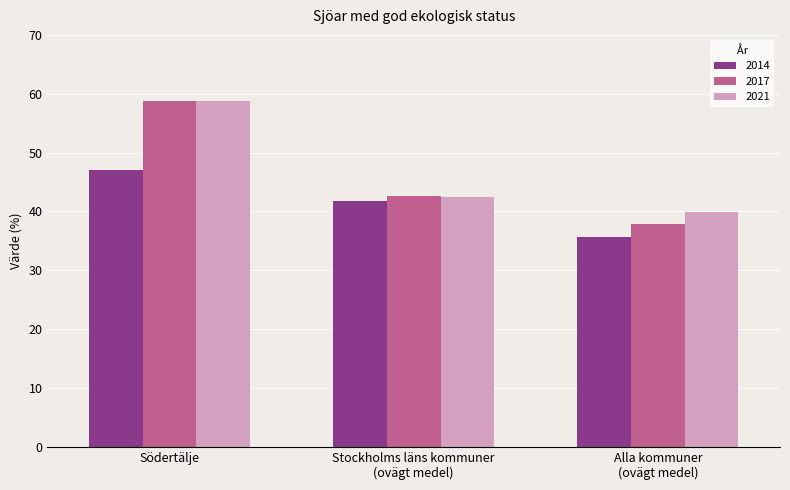

How many values in the 2021 series exceed 42?

2